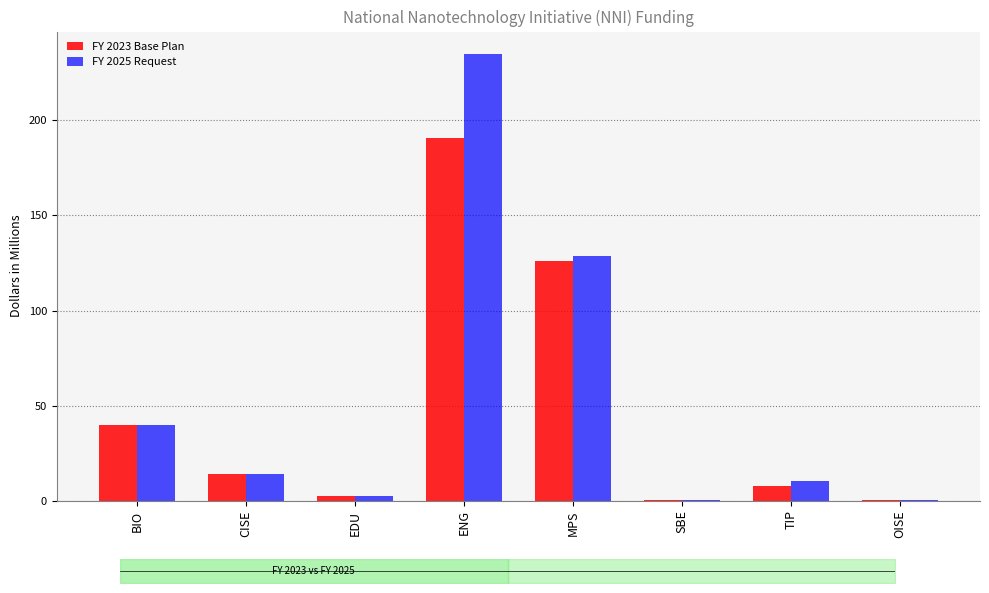

Reading left to right, transcribe all the data shown in this chart.

FY 2023 Base Plan: BIO=40.0	CISE=14.1	EDU=2.5	ENG=190.9	MPS=126.0	SBE=0.4	TIP=7.7	OISE=0.1
FY 2025 Request: BIO=40.0	CISE=14.1	EDU=2.5	ENG=235.0	MPS=128.5	SBE=0.4	TIP=10.2	OISE=0.1